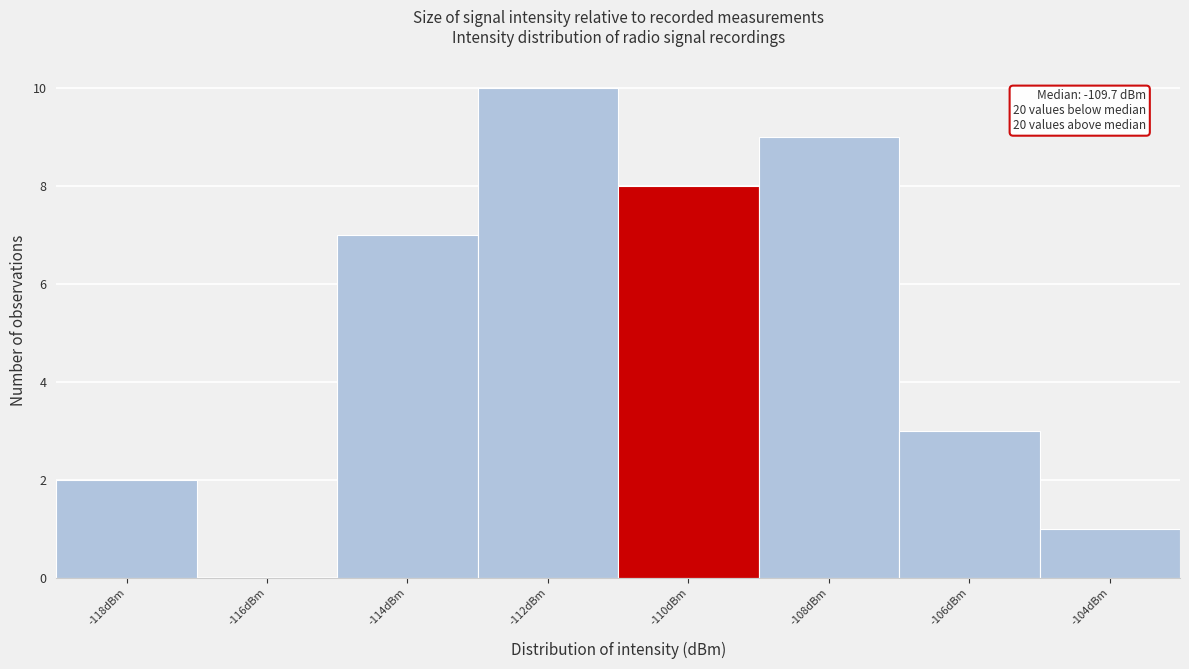

Reading right to left, what are all the values shown in this chart?

-104dBm=1	-106dBm=3	-108dBm=9	-110dBm=8	-112dBm=10	-114dBm=7	-116dBm=0	-118dBm=2